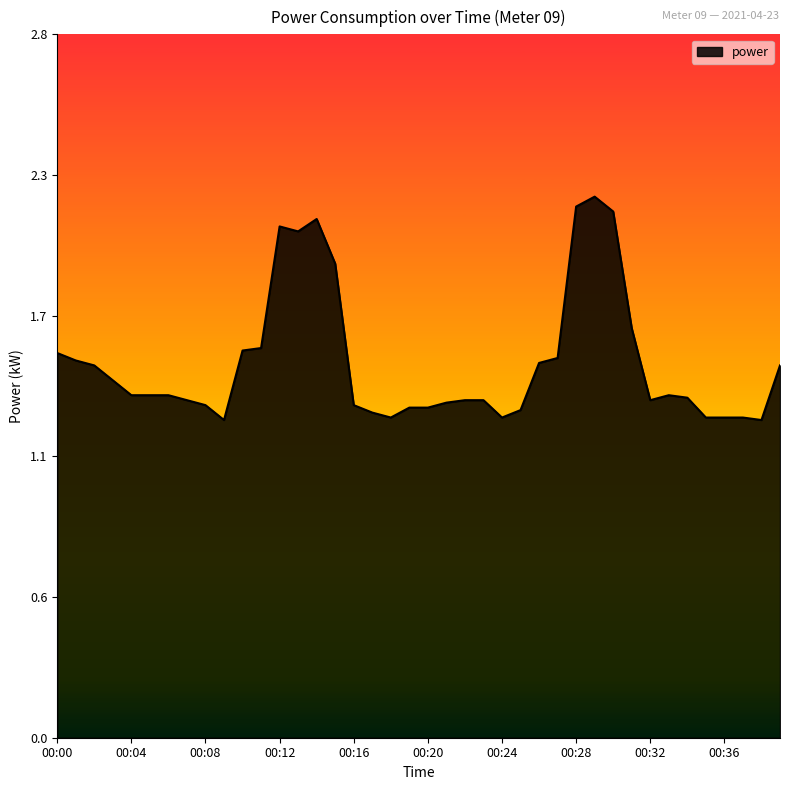

Does the chart display data point markers on the line(s)?

No